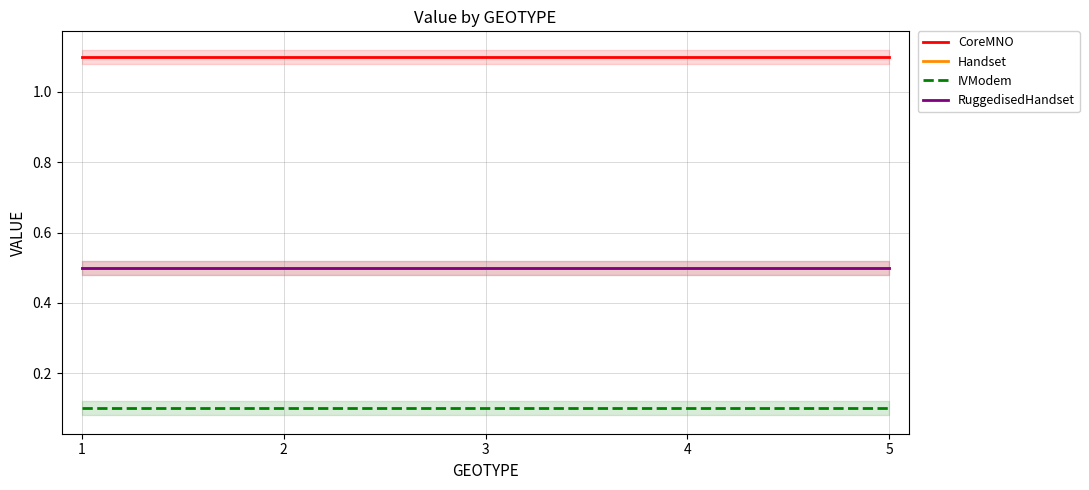

Reading right to left, transcribe all the data shown in this chart.

CoreMNO: 5=1.1	4=1.1	3=1.1	2=1.1	1=1.1
Handset: 5=0.5	4=0.5	3=0.5	2=0.5	1=0.5
IVModem: 5=0.1	4=0.1	3=0.1	2=0.1	1=0.1
RuggedisedHandset: 5=0.5	4=0.5	3=0.5	2=0.5	1=0.5